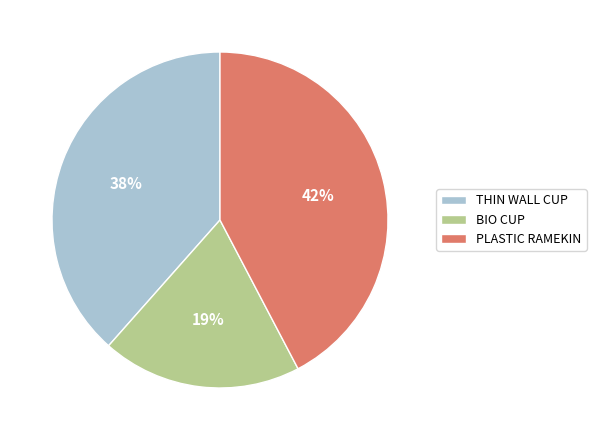

How many segments does this pie chart have?

3